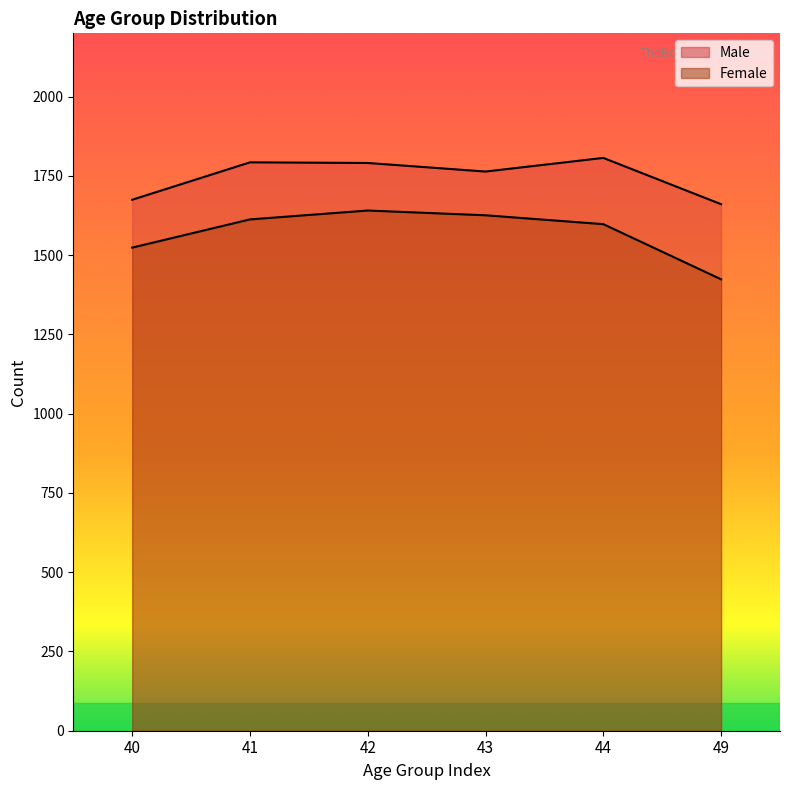

At 44, list the series in order from largest to smallest.

Male, Female